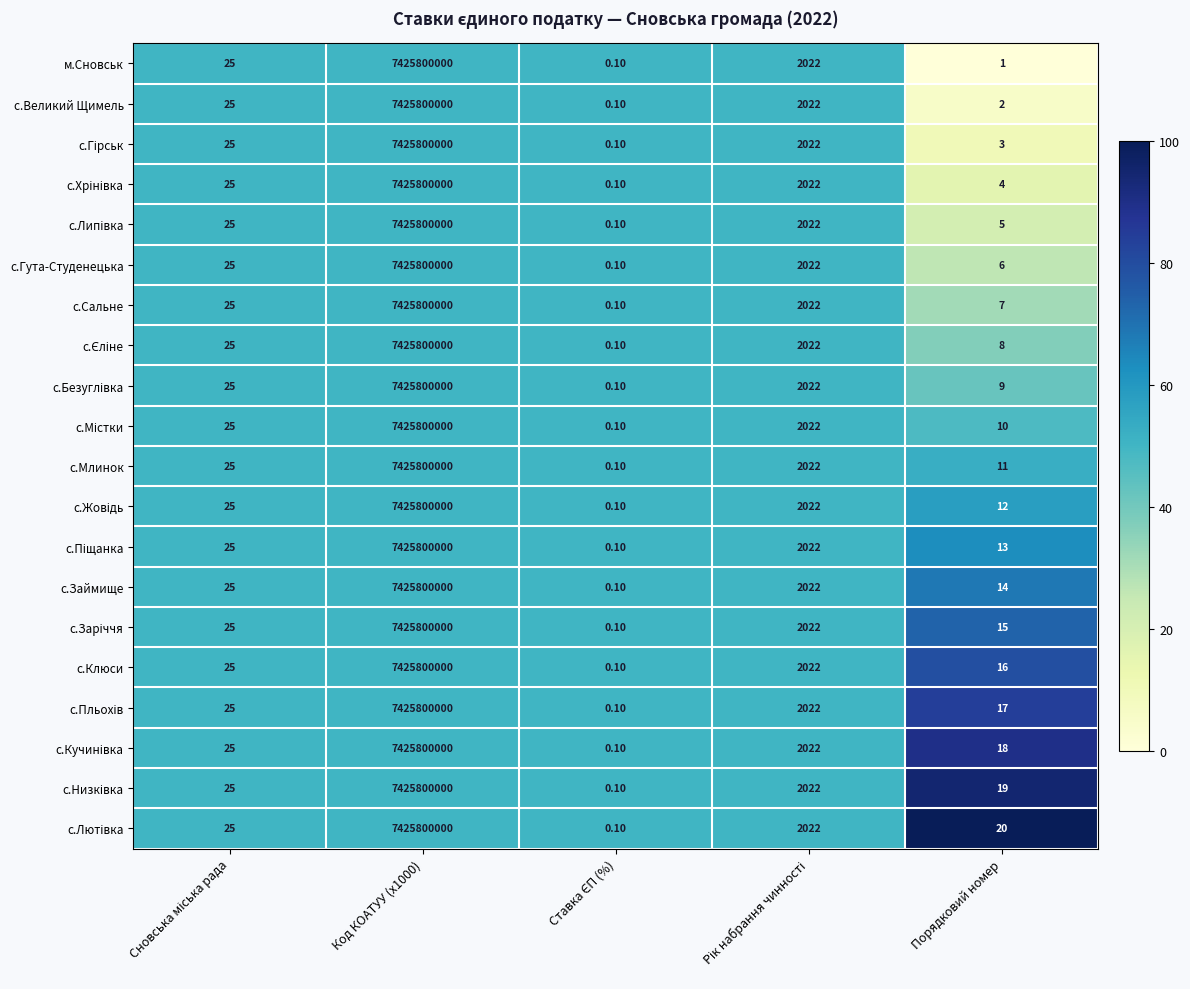

What is the average value of the с.Займище series?

1485160412.2